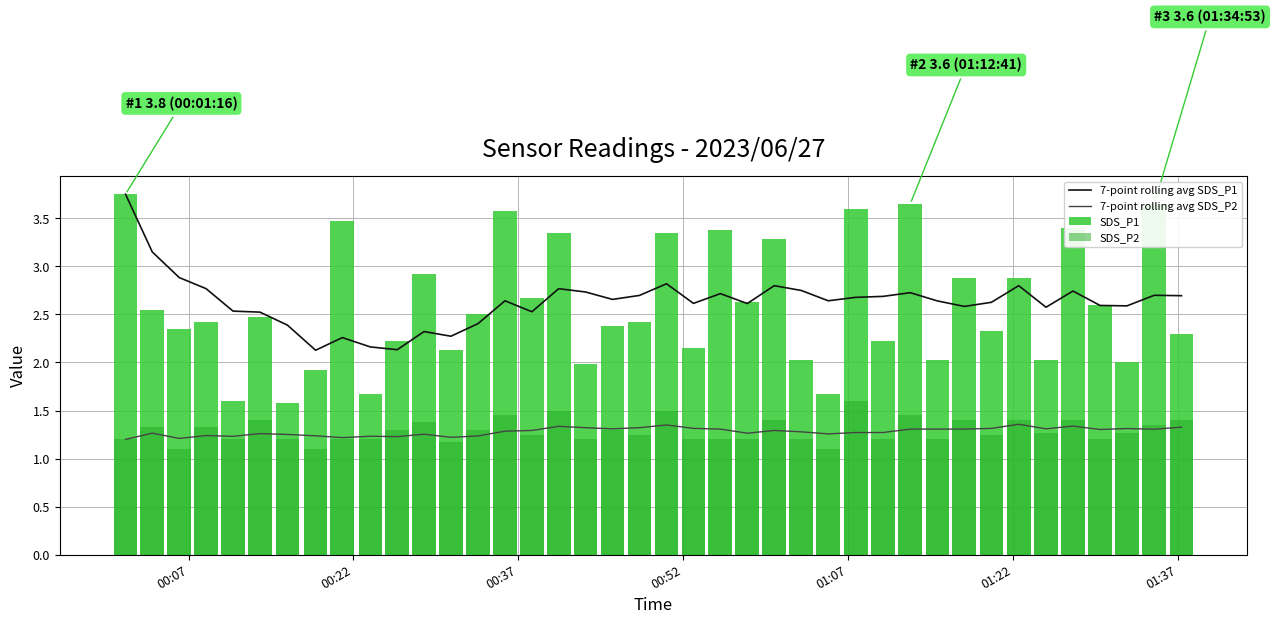

What is the sum of all SDS_P2 values?

51.5